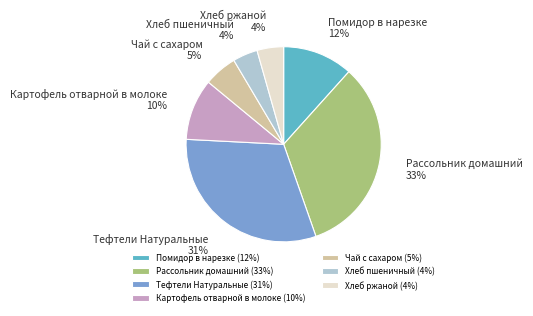

To the nearest percent, what is the average slice percentage?

14%